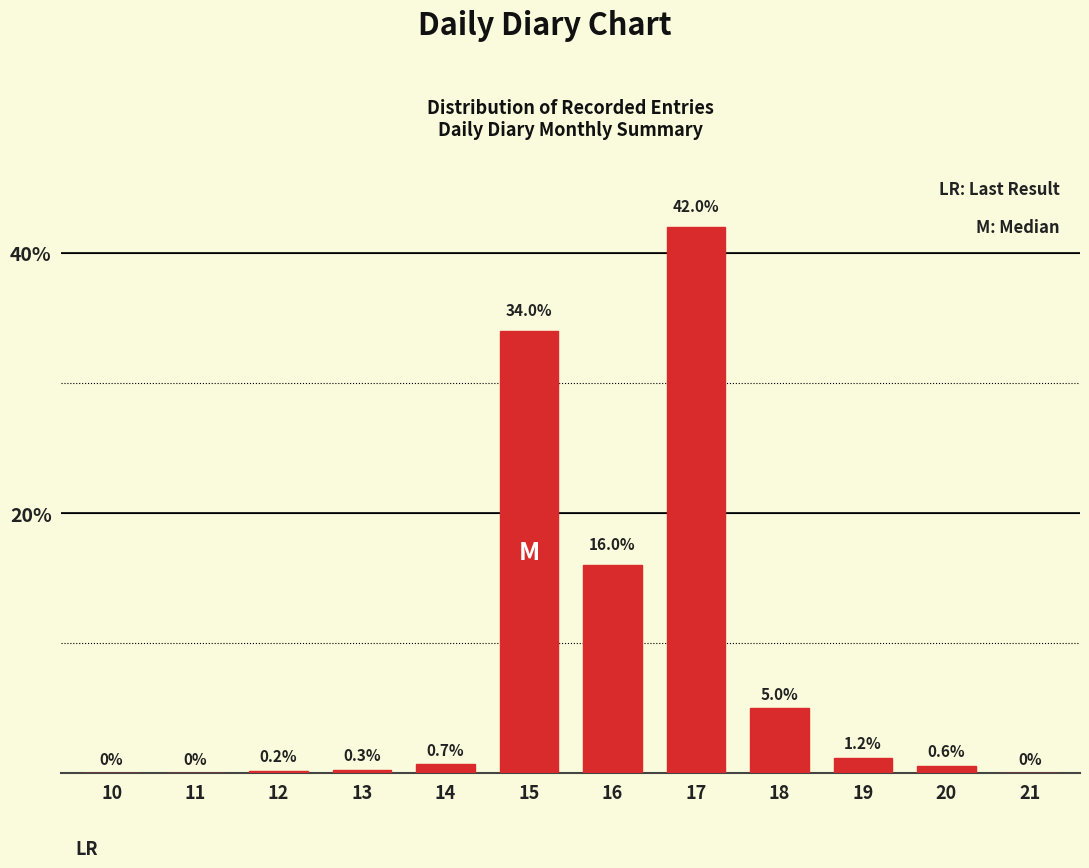

Reading left to right, transcribe all the data shown in this chart.

10=0.0	11=0.0	12=0.2	13=0.3	14=0.7	15=34.0	16=16.0	17=42.0	18=5.0	19=1.2	20=0.6	21=0.0